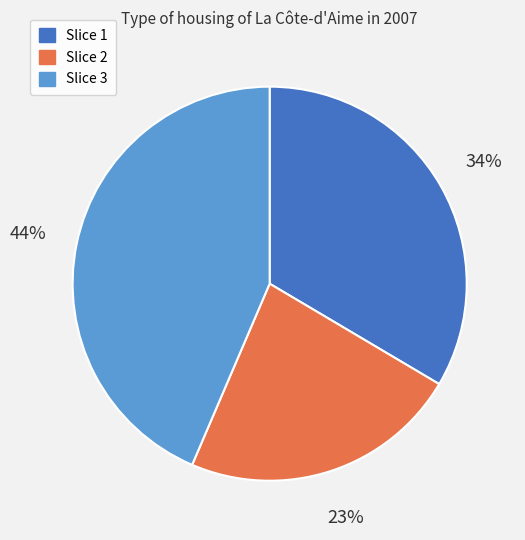

Which has a higher value, Slice 1 or Slice 2?

Slice 1